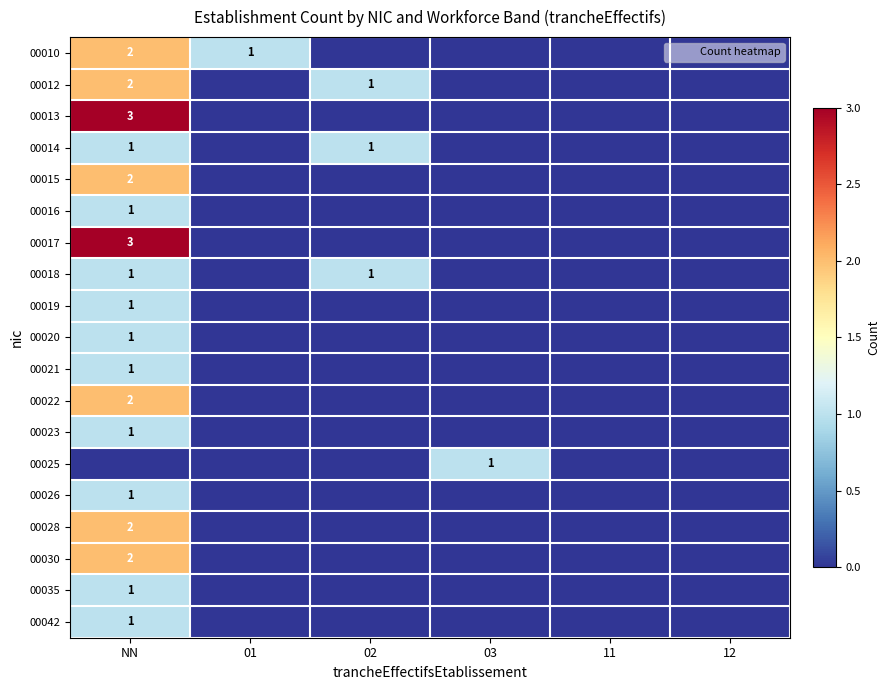

What is the greatest value displayed?

3